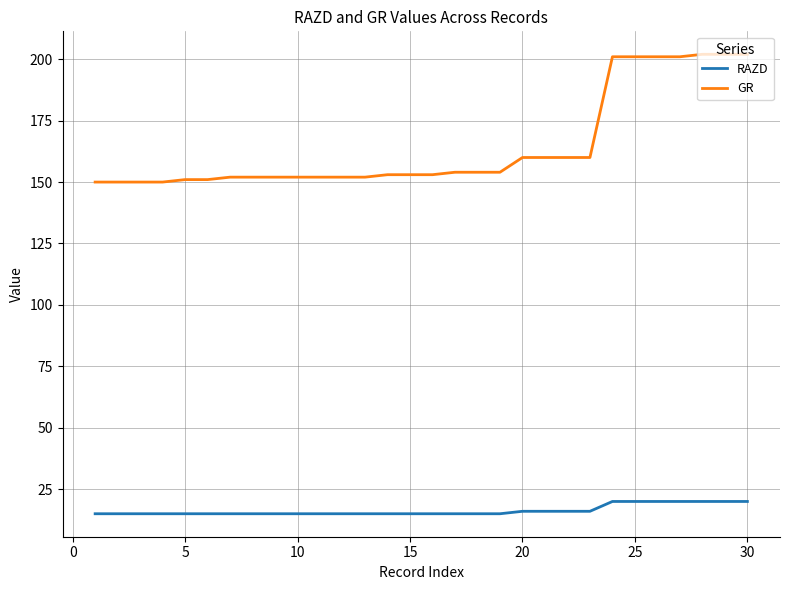

What is the minimum value for GR?

150